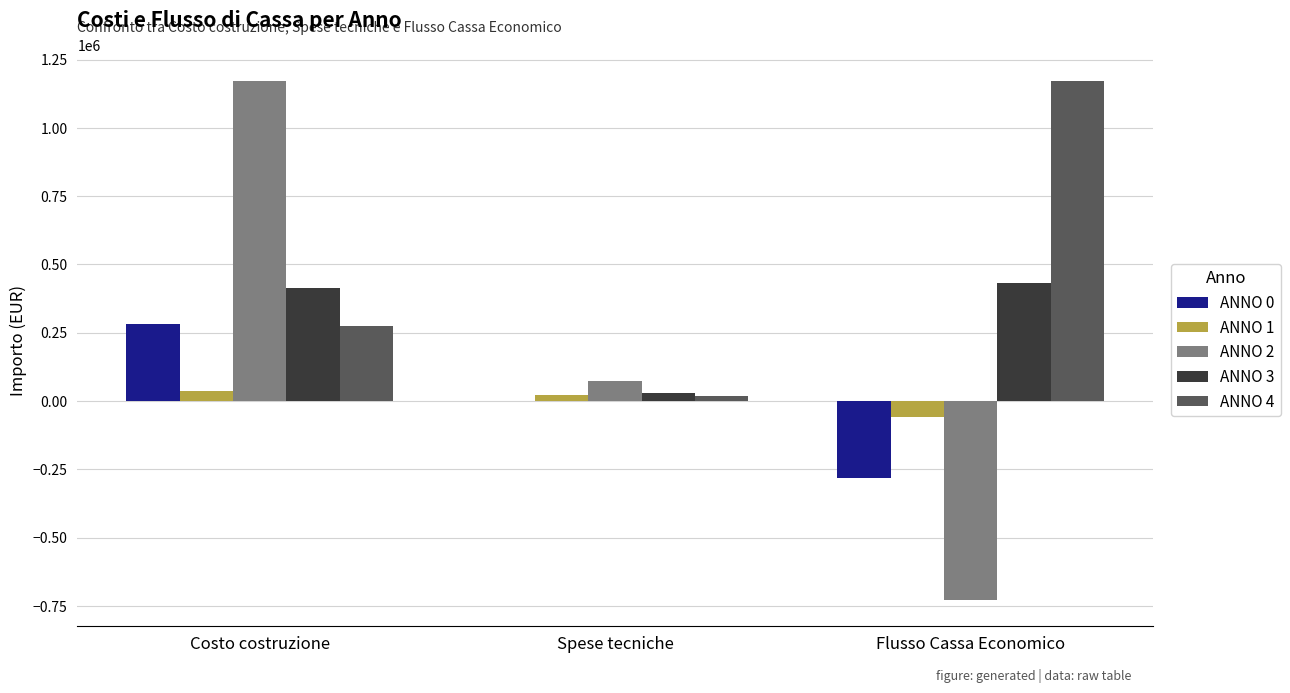

Reading left to right, transcribe all the data shown in this chart.

ANNO 0: Costo costruzione=283688.7	Spese tecniche=0.0	Flusso Cassa Economico=-283688.7
ANNO 1: Costo costruzione=35386.2	Spese tecniche=22080.0	Flusso Cassa Economico=-58128.6
ANNO 2: Costo costruzione=1173578.9	Spese tecniche=72440.0	Flusso Cassa Economico=-728314.0
ANNO 3: Costo costruzione=412831.5	Spese tecniche=28898.2	Flusso Cassa Economico=430725.7
ANNO 4: Costo costruzione=275221.0	Spese tecniche=19265.5	Flusso Cassa Economico=1172857.8